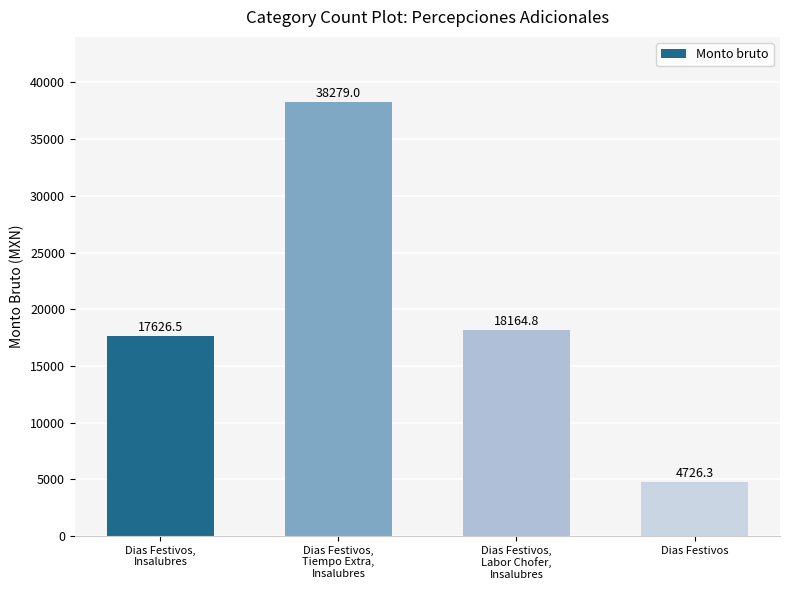

List the labels in order of value, smallest first.

Dias Festivos, Dias Festivos,
Insalubres, Dias Festivos,
Labor Chofer,
Insalubres, Dias Festivos,
Tiempo Extra,
Insalubres